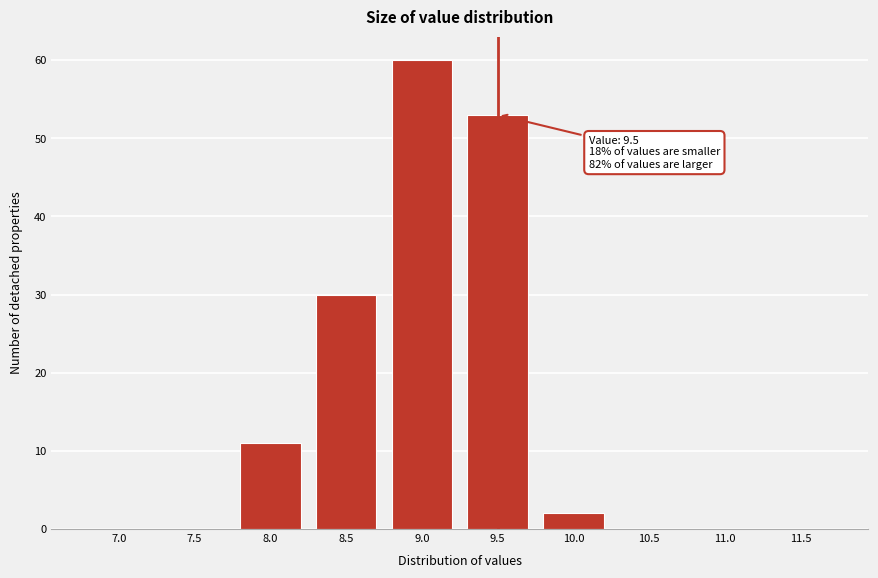

Reading right to left, what are all the values shown in this chart?

11.5=0	11.0=0	10.5=0	10.0=2	9.5=53	9.0=60	8.5=30	8.0=11	7.5=0	7.0=0